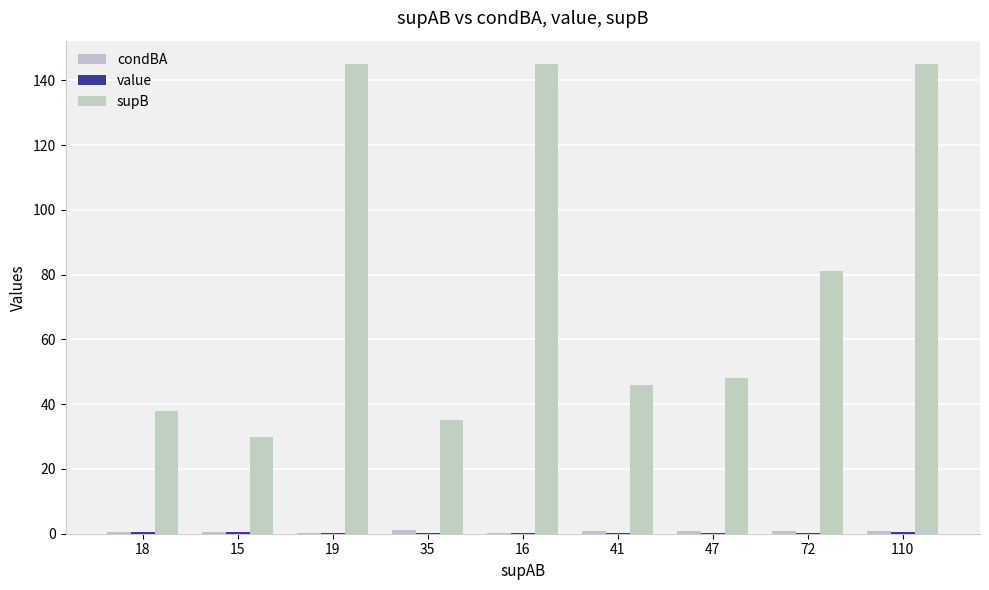

What is the label of the 4th bar from the right?

41